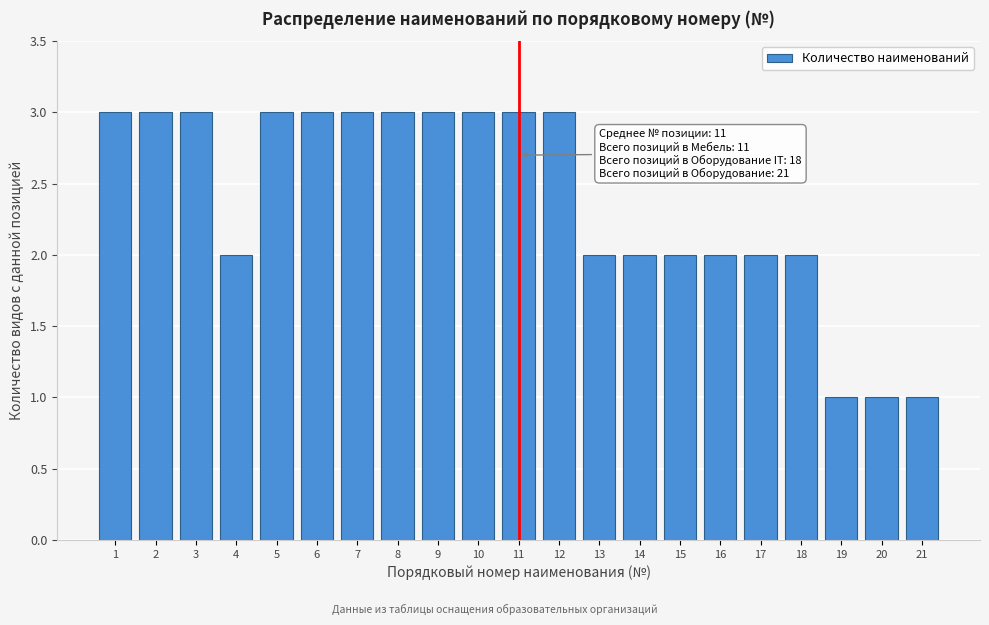

Reading right to left, transcribe all the data shown in this chart.

1	1	1	2	2	2	2	2	2	3	3	3	3	3	3	3	3	2	3	3	3